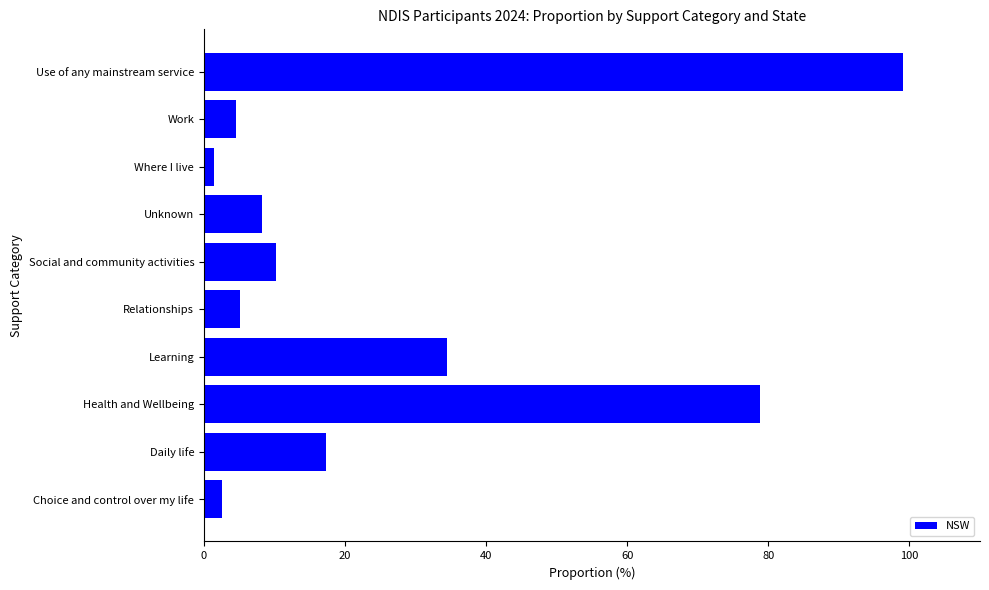

Reading bottom to top, transcribe all the data shown in this chart.

2.6	17.3	78.8	34.5	5.1	10.2	8.2	1.4	4.5	99.1